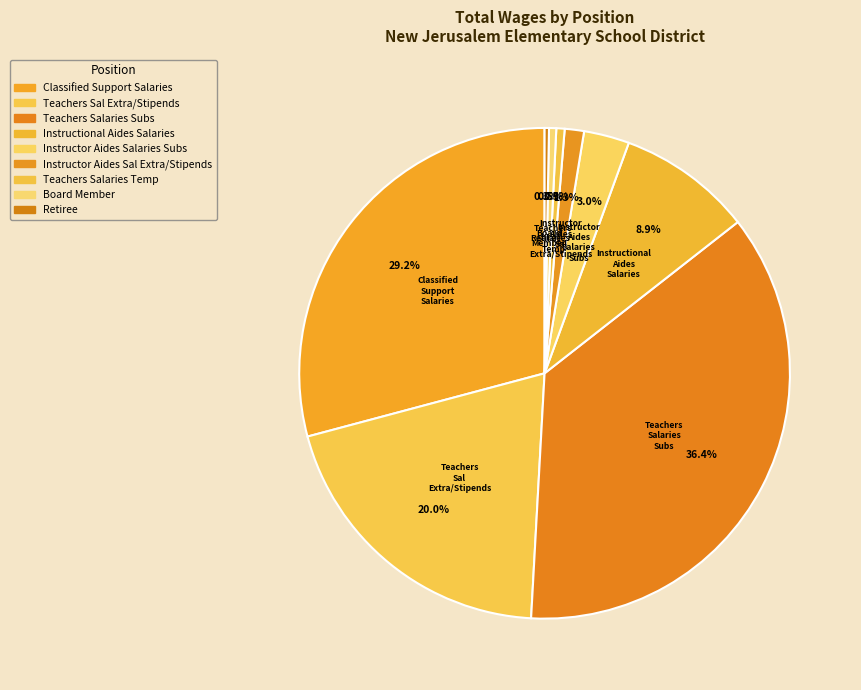

How many segments does this pie chart have?

9